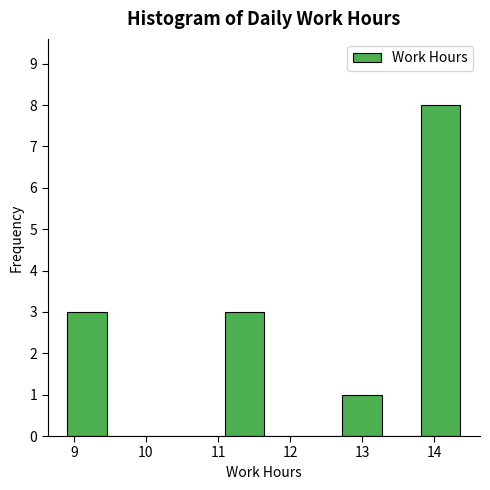

Which range on the x-axis has the tallest bar?

13.8 to 14.4